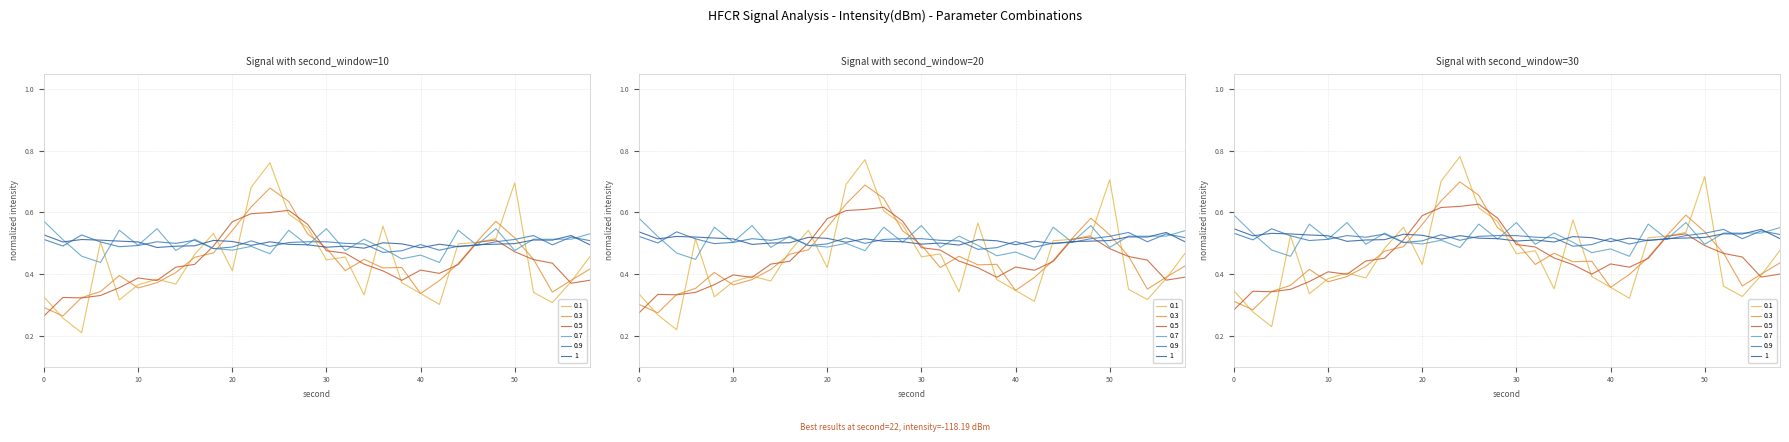

Is this an area chart (filled region under the line)?

No